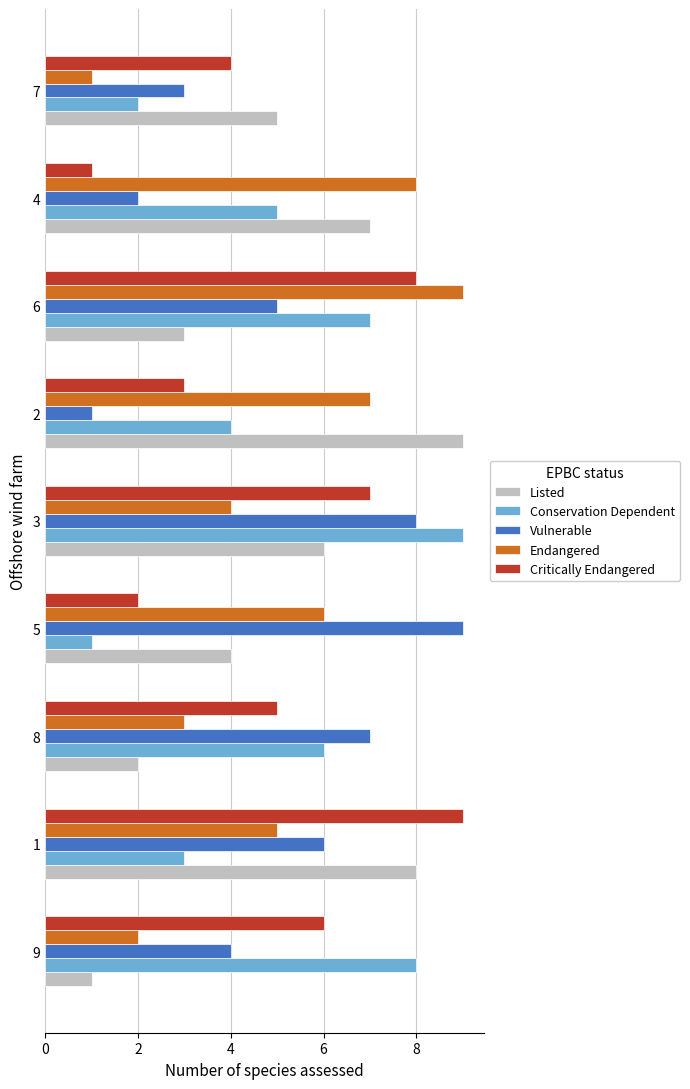

What is the difference between the maximum and second lowest values in the Critically Endangered series?

7